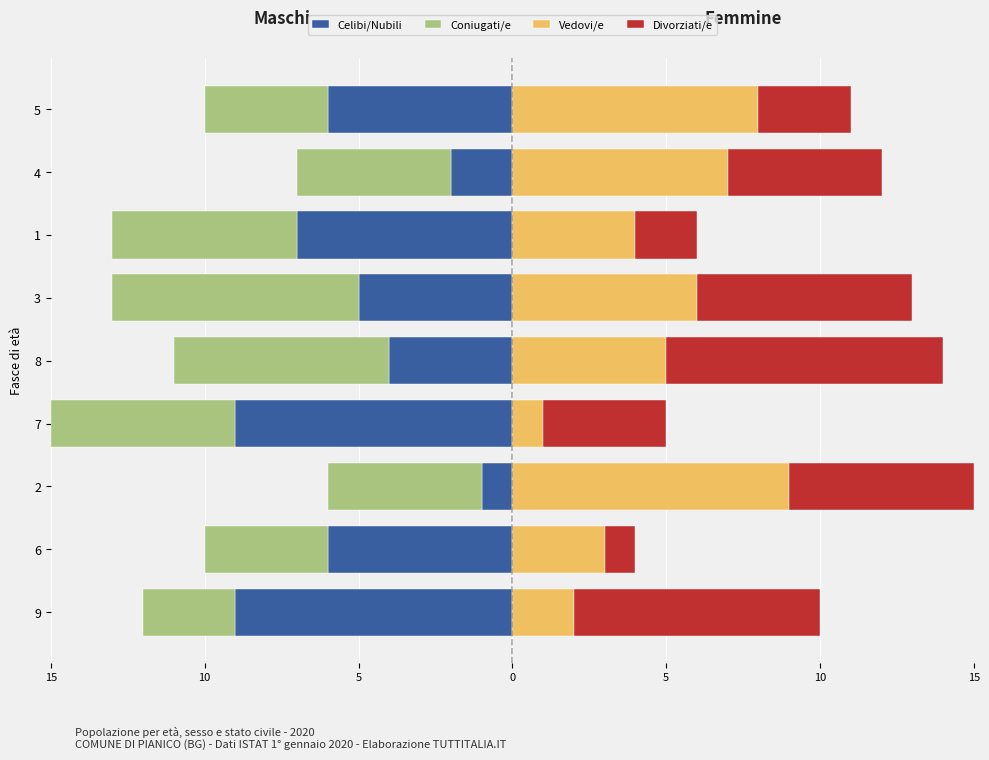

Which series has the widest spread of values?

Celibi/Nubili